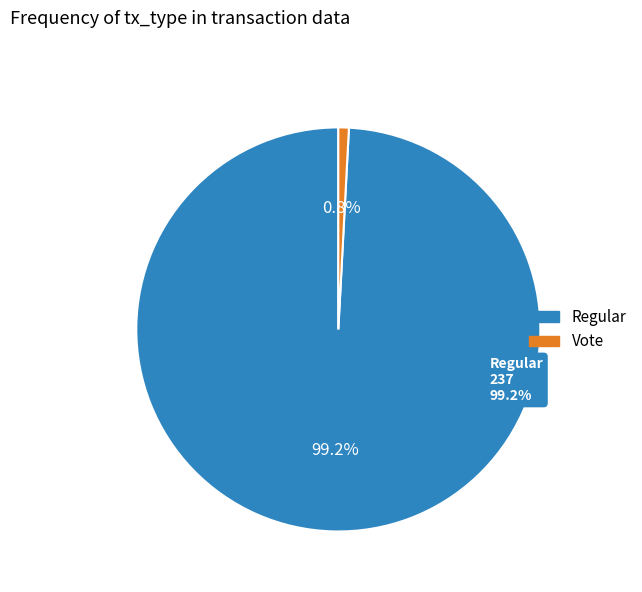

How many segments does this pie chart have?

2